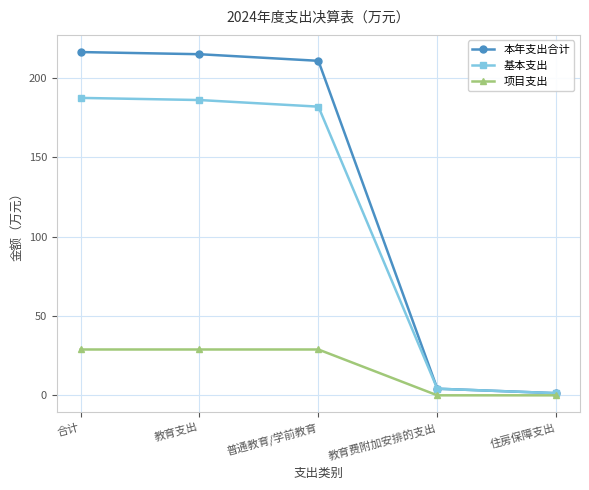

What is the average value of the 项目支出 series?

17.3